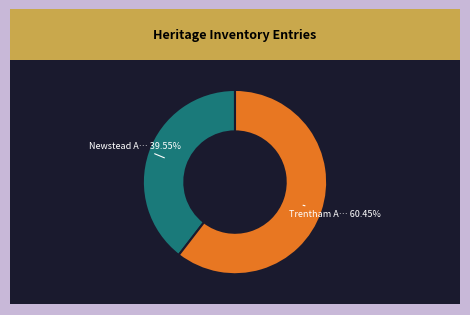

Is there a majority slice in this chart?

Yes